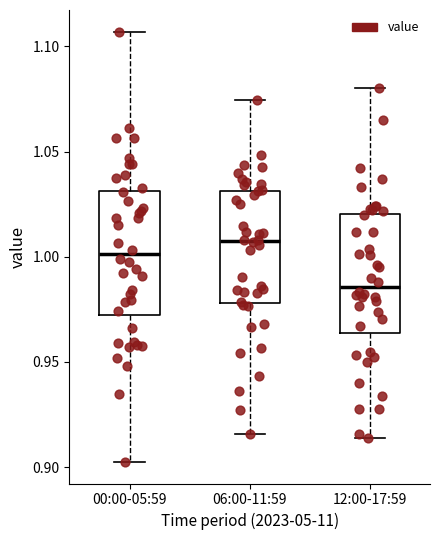

Where is the upper edge of the box for 06:00-11:59 on the y-axis? The values are not printed on the chart, so give them approximately, as read against the axis.

1.030